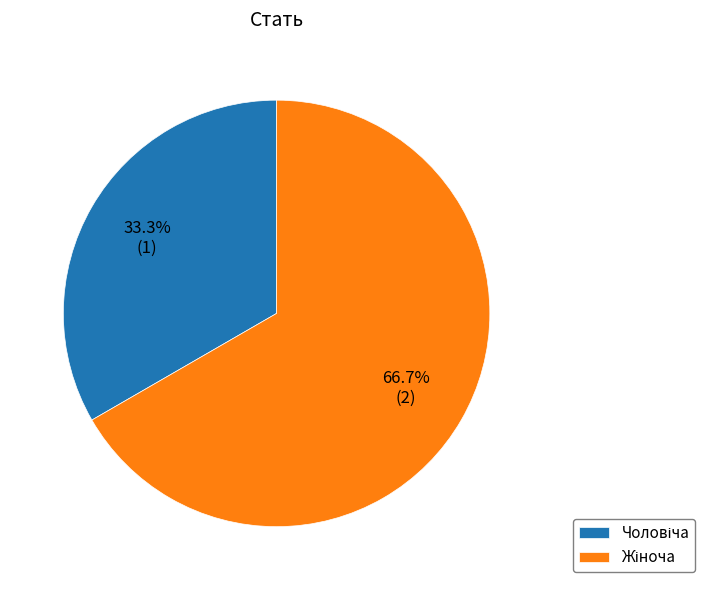

Is there any slice that represents more than half of the pie?

Yes